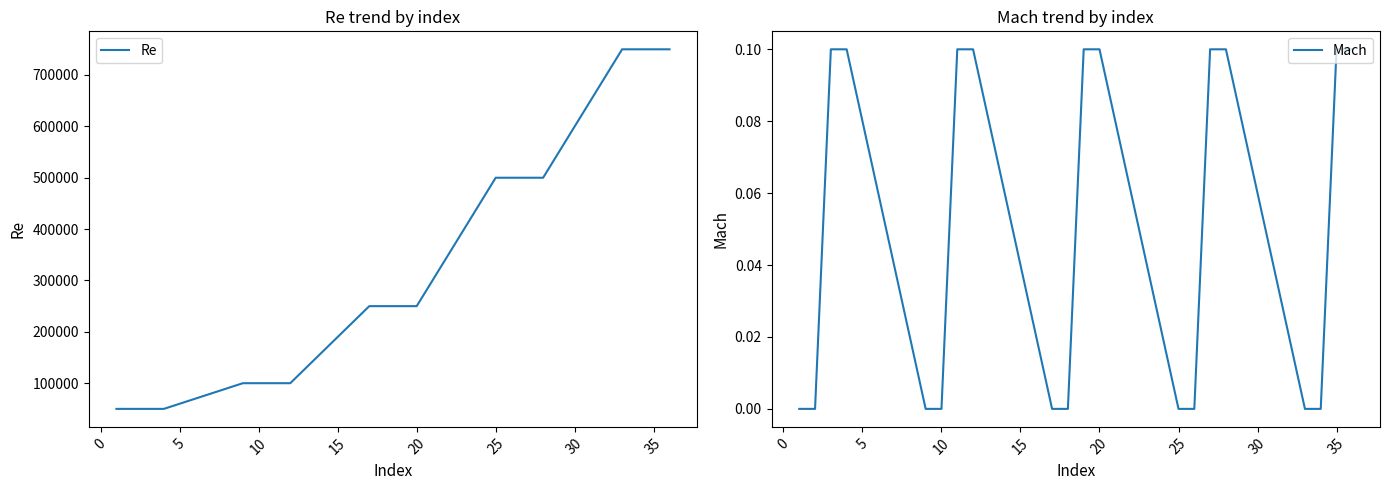

What is the minimum value for Re?

50000